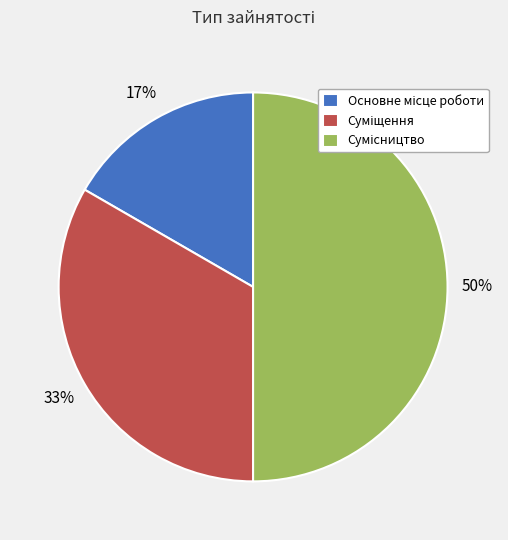

To the nearest percent, what is the average slice percentage?

33%